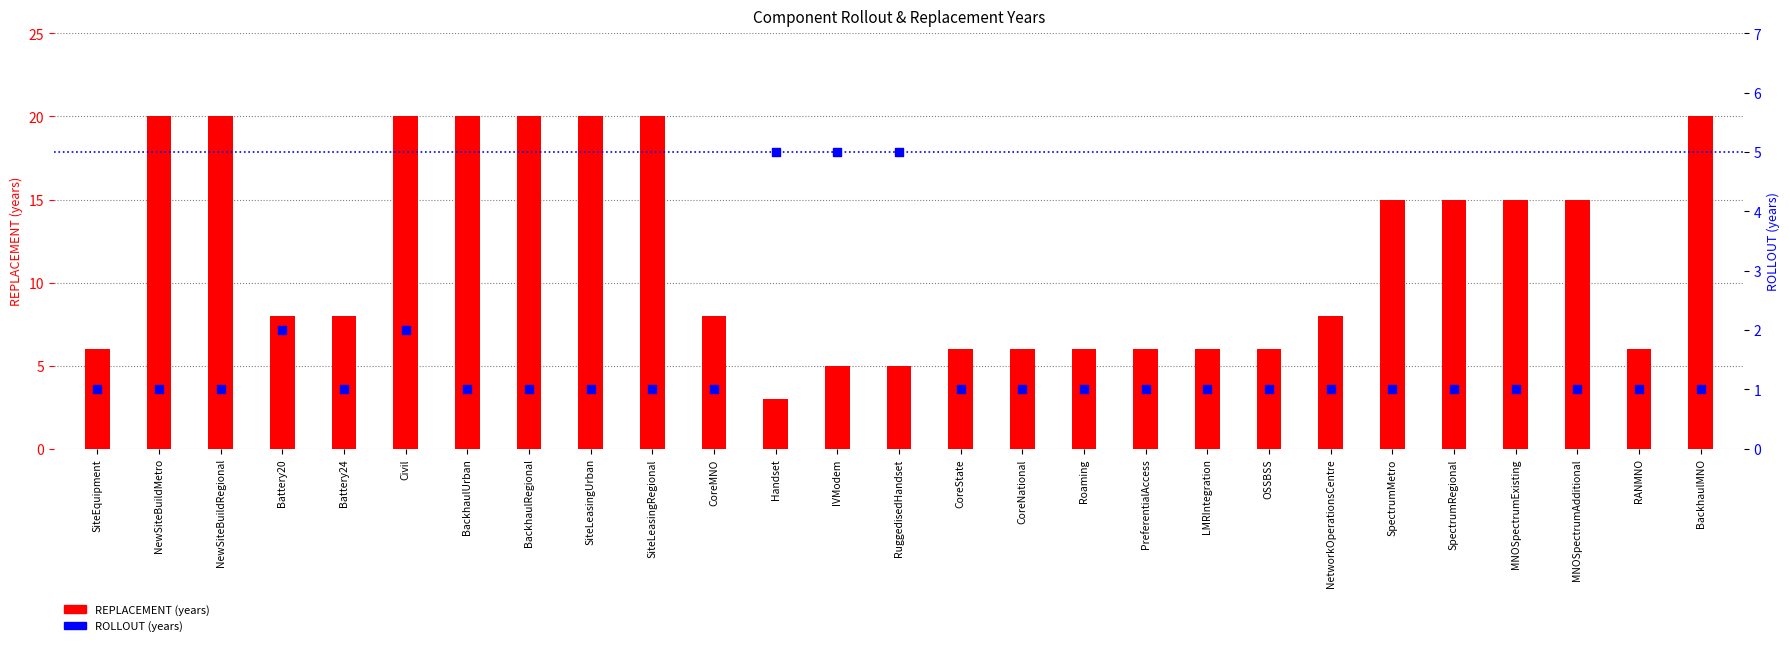

Which series reaches the maximum Y coordinate?

REPLACEMENT